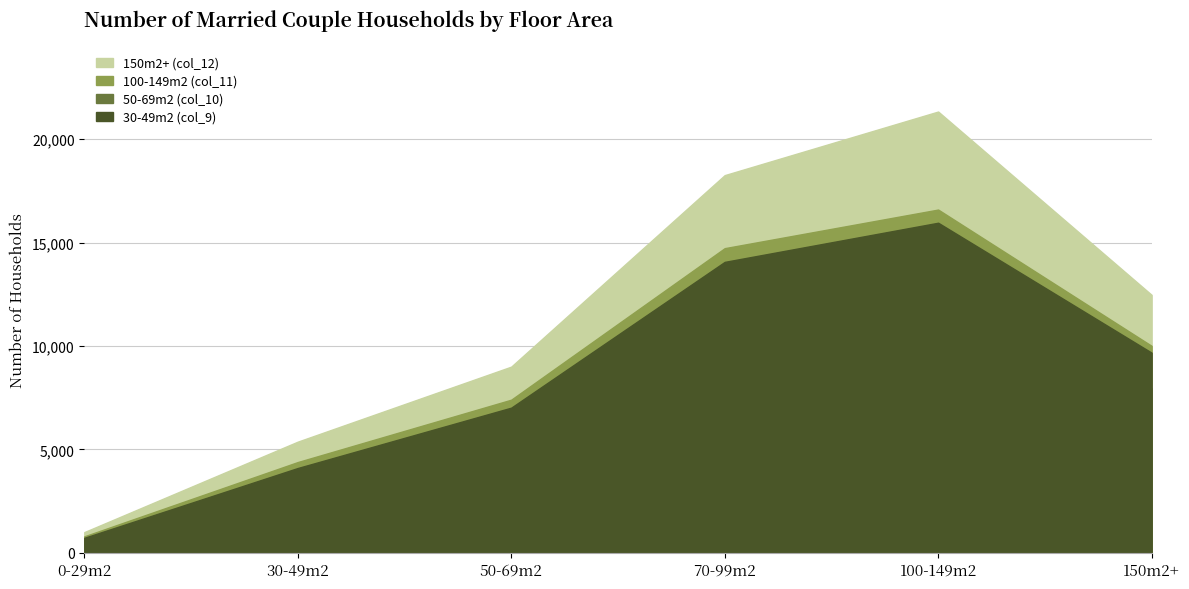

What is the sum of the Married Couple (col_10) values at 50-69m2 and 0-29m2?

6564